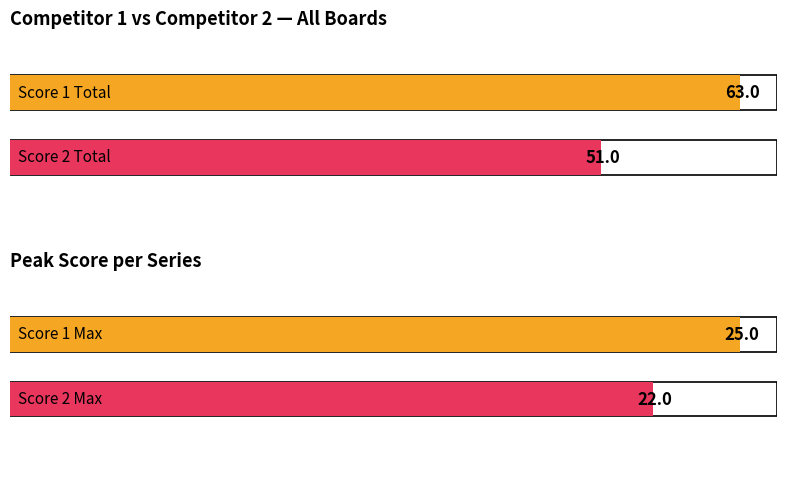

What are all the series names shown in the legend?

Score 1, Score 2